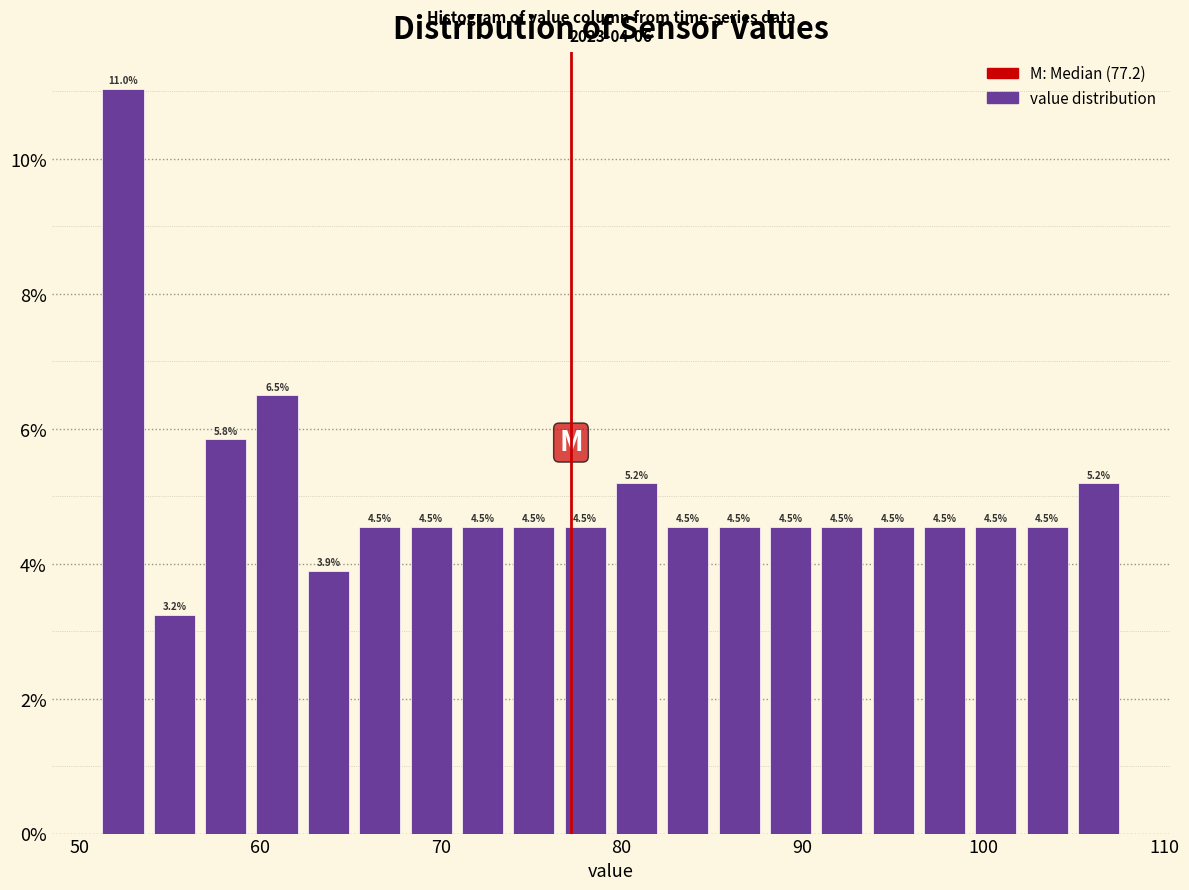

Around what value on the x-axis is the tallest bar? Give the approximate position of its centre, as read against the axis.

52